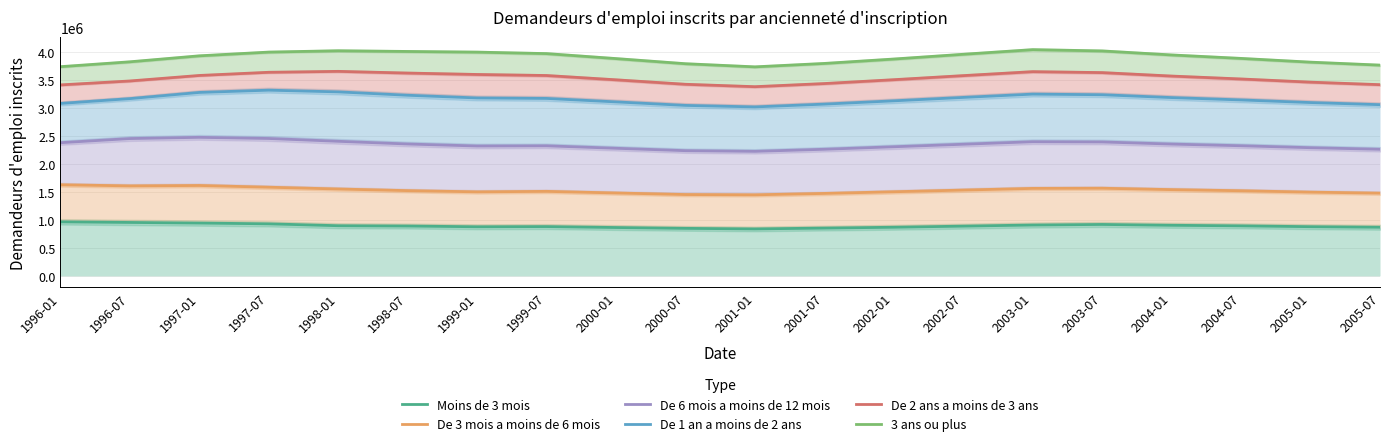

How many values in the Moins de 3 mois series are below 892000?

10